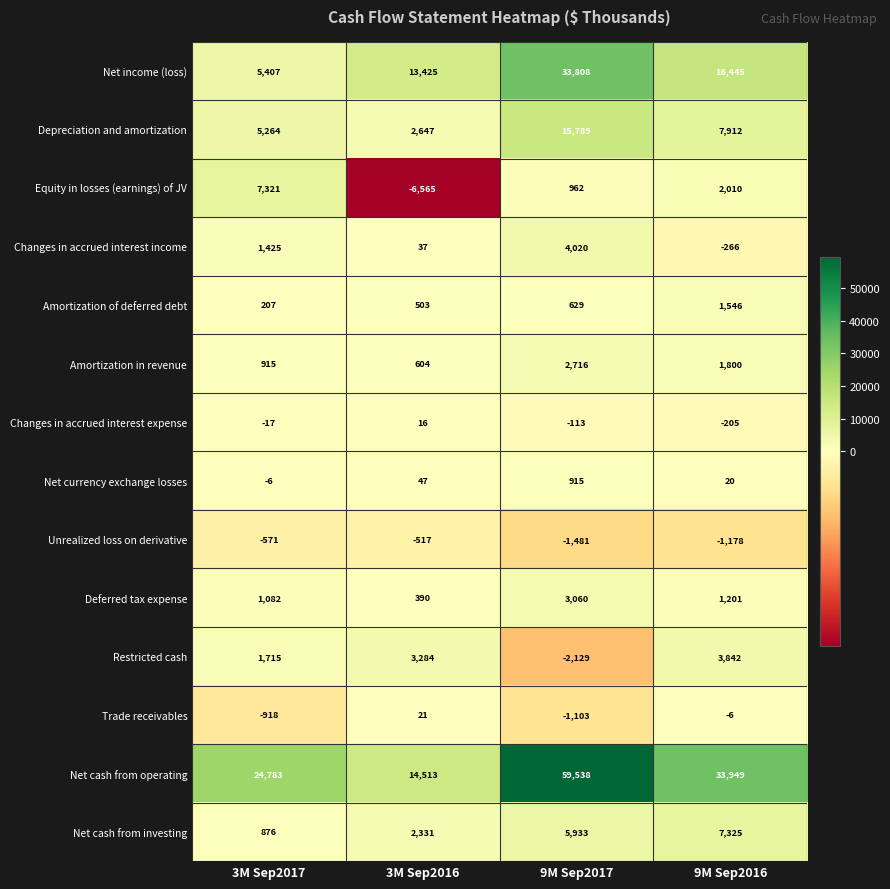

Which category has the highest value across all series?

9M Sep2017